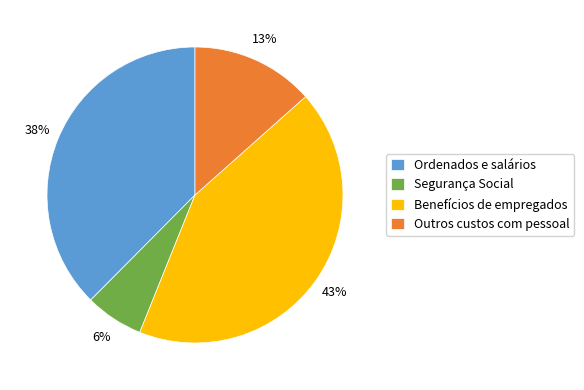

Is there any slice that represents more than half of the pie?

No